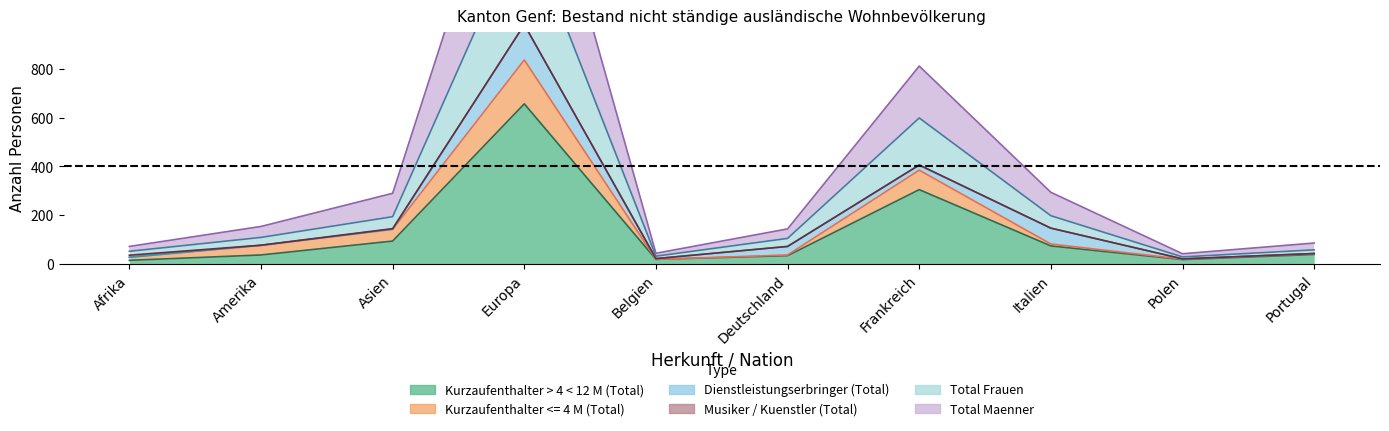

At how many categories does at least one series exceed 810?

1